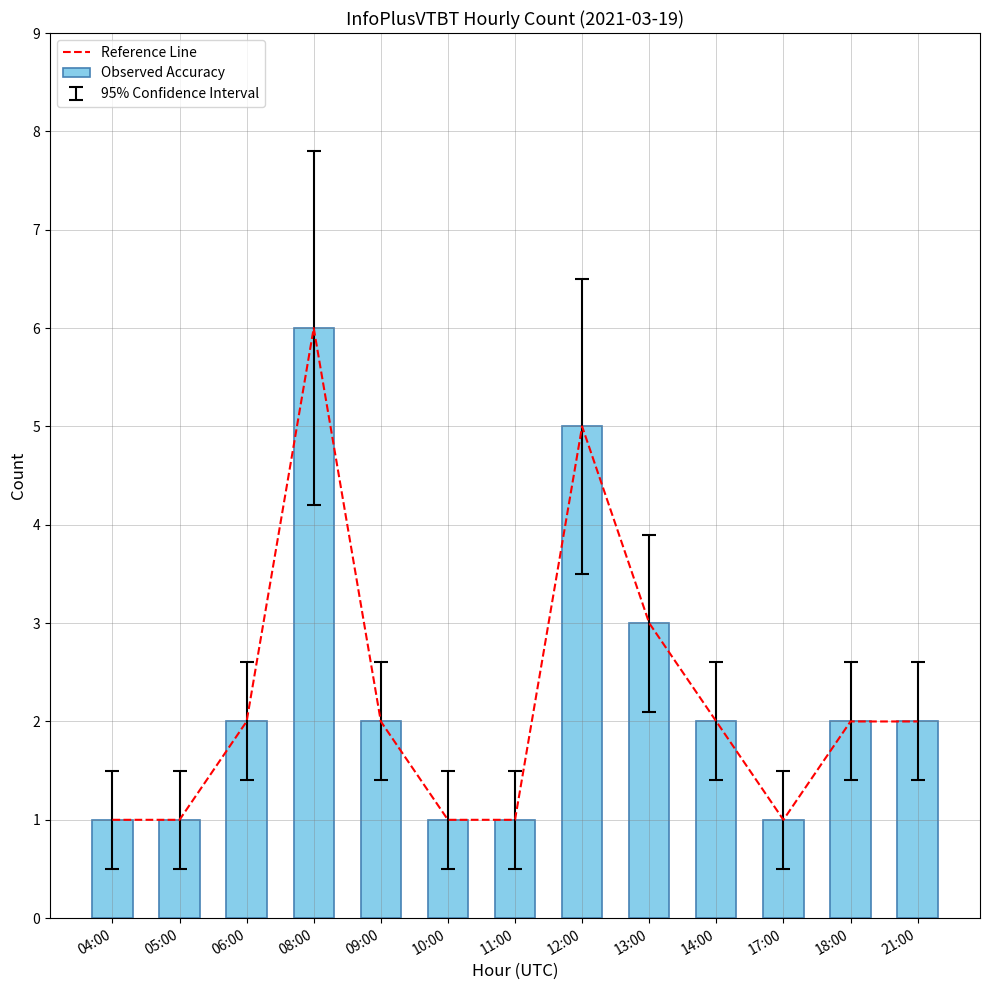

What is the difference between the Reference Line values at 11:00 and 18:00?

1